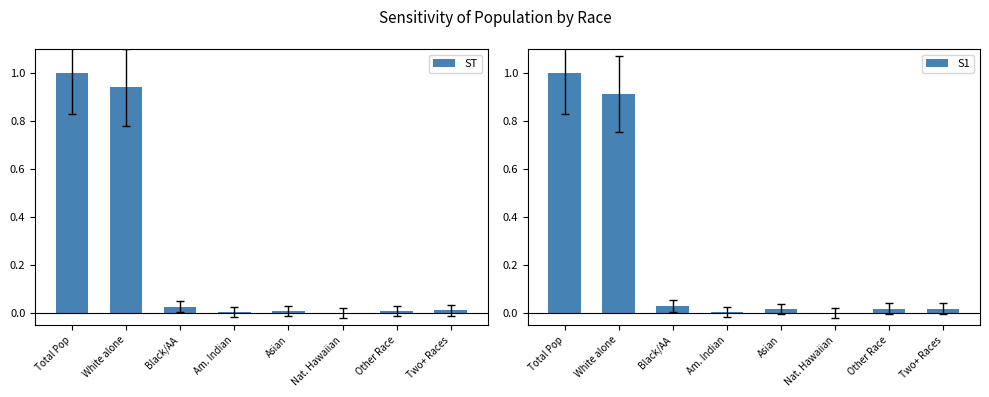

At how many categories does at least one series exceed 0?

8